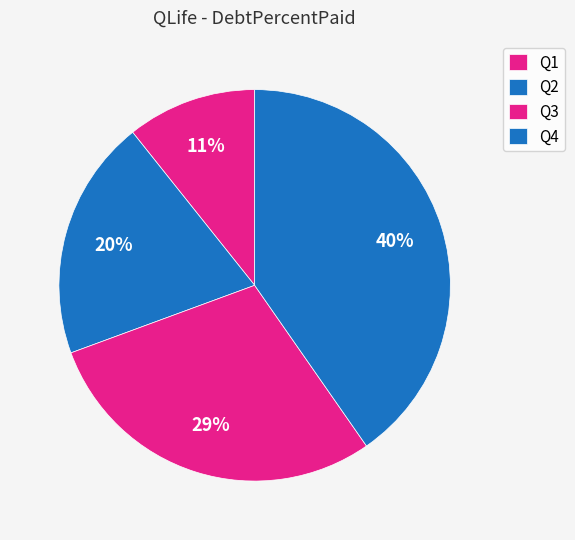

The Q3 slice represents 35% of the pie. True or false?

False